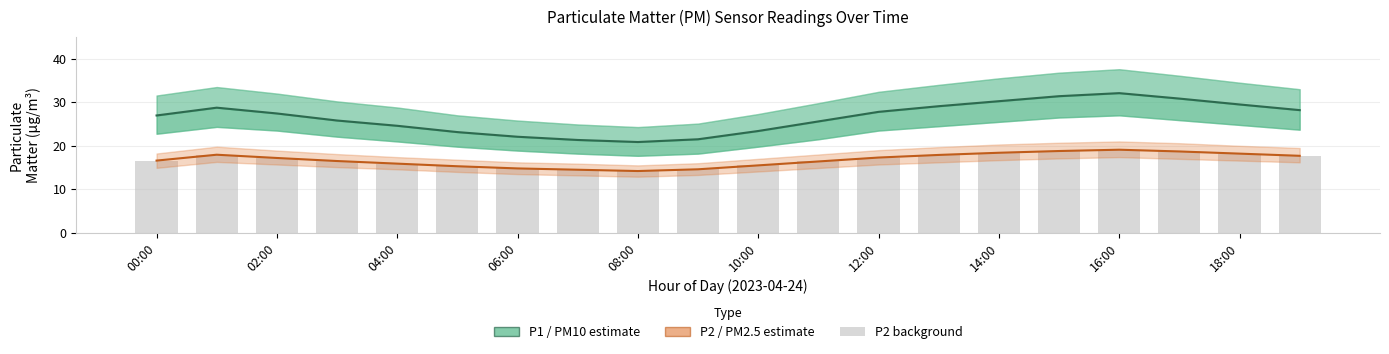

What is the difference between the second highest and second lowest values in the P1 (PM10) series?

10.1